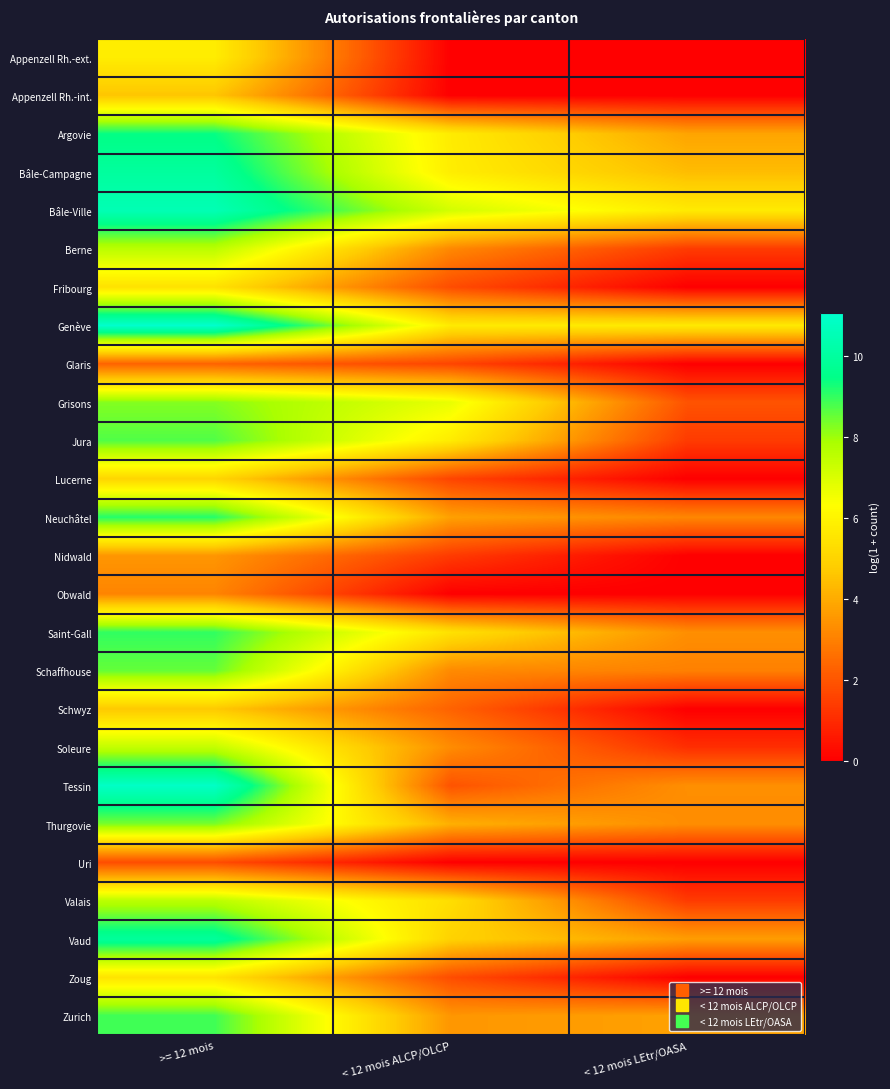

At which category does the chart reach its minimum across all series?

< 12 mois ALCP/OLCP